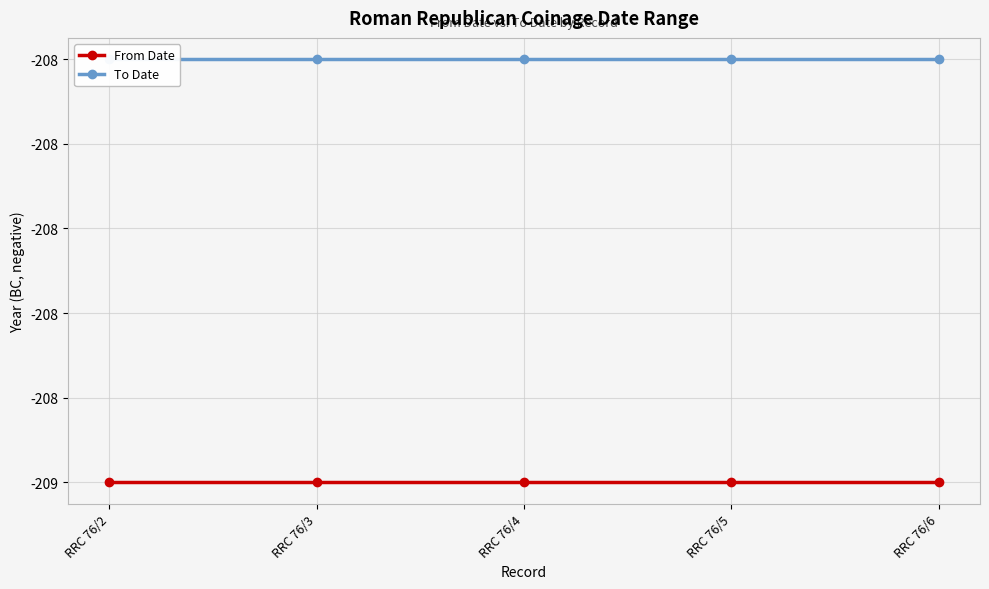

What is the value of the From Date point at the 5th from the left?

-209